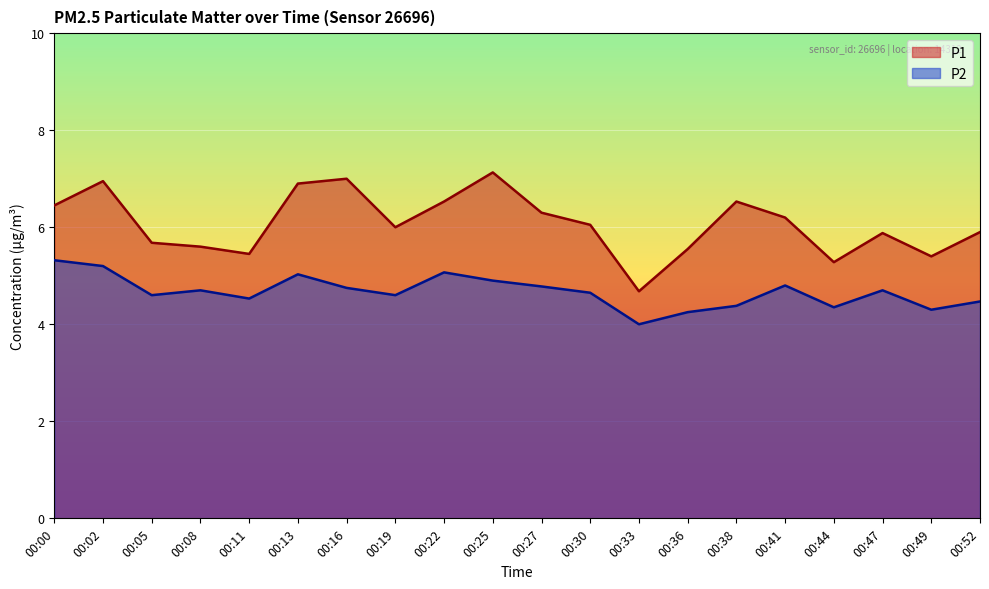

What is the difference between the second highest and second lowest values in the P2 series?

1.0